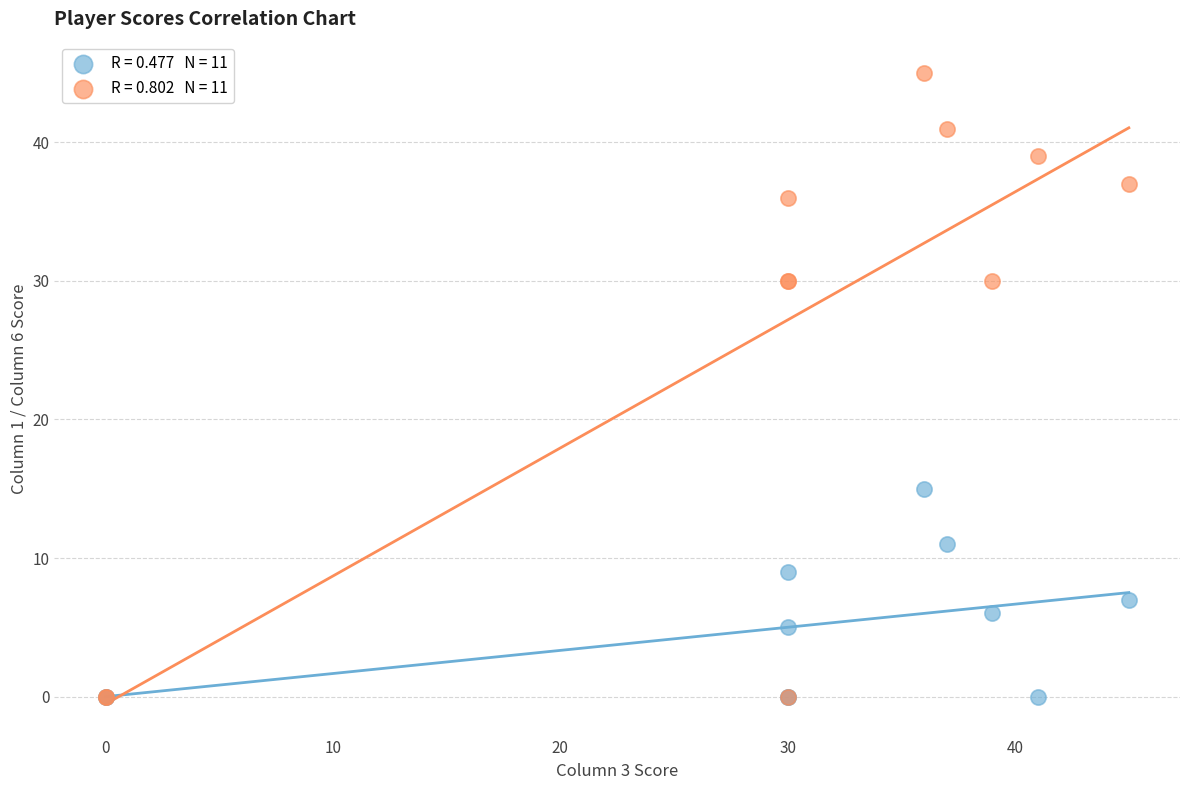

Across all series, what Y value is closest to 22?

15